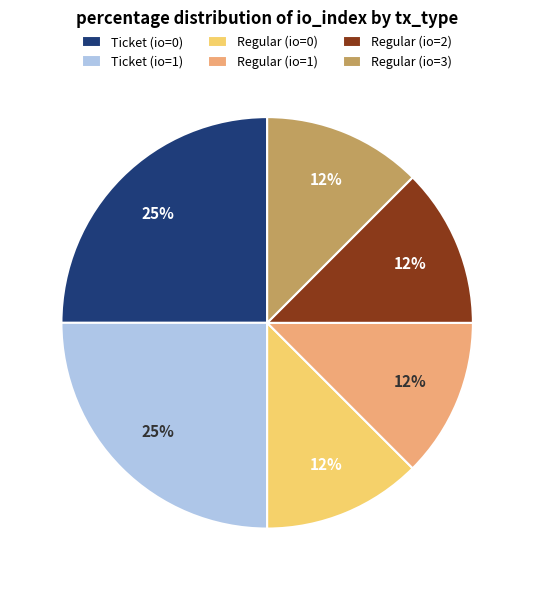

Is there any slice that represents more than half of the pie?

No